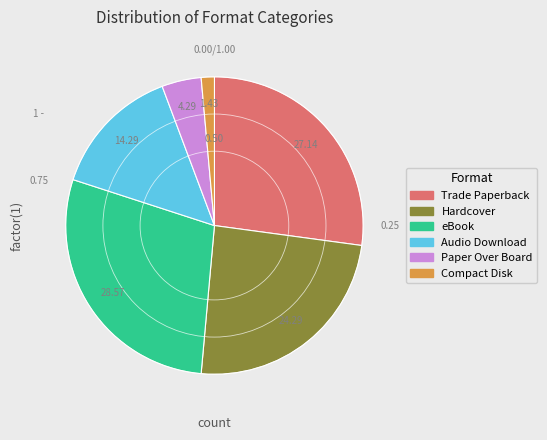

Is Audio Download the majority of the pie?

No